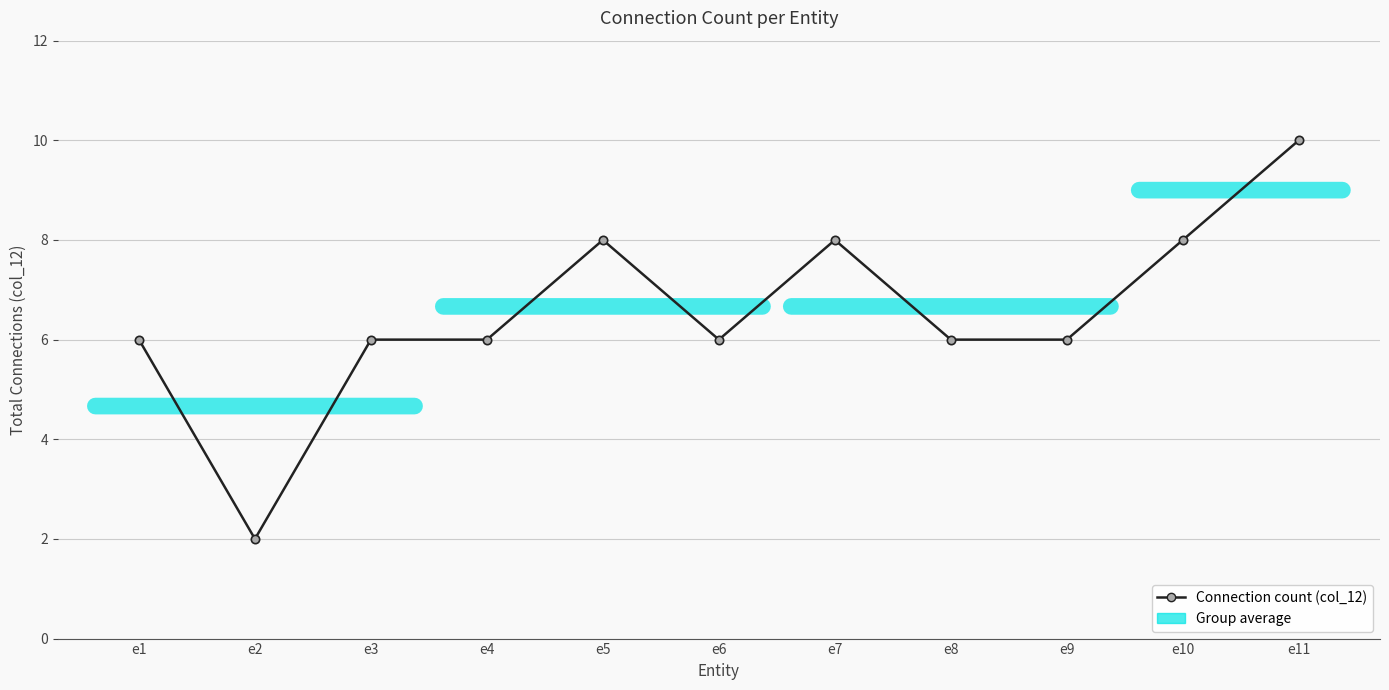

What is the maximum value shown in the chart?

10